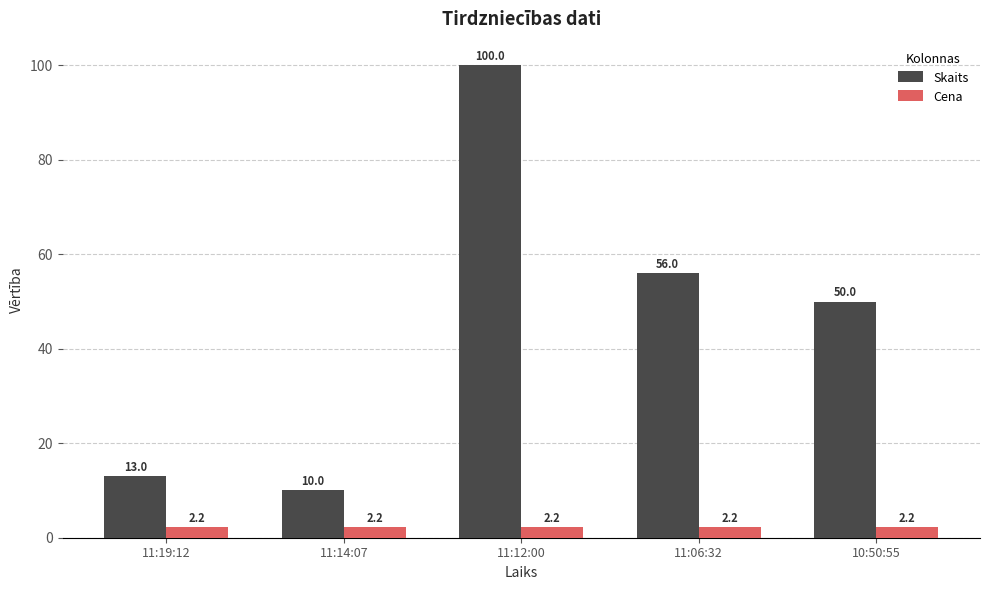

What is the label of the 3rd bar from the left?

11:12:00